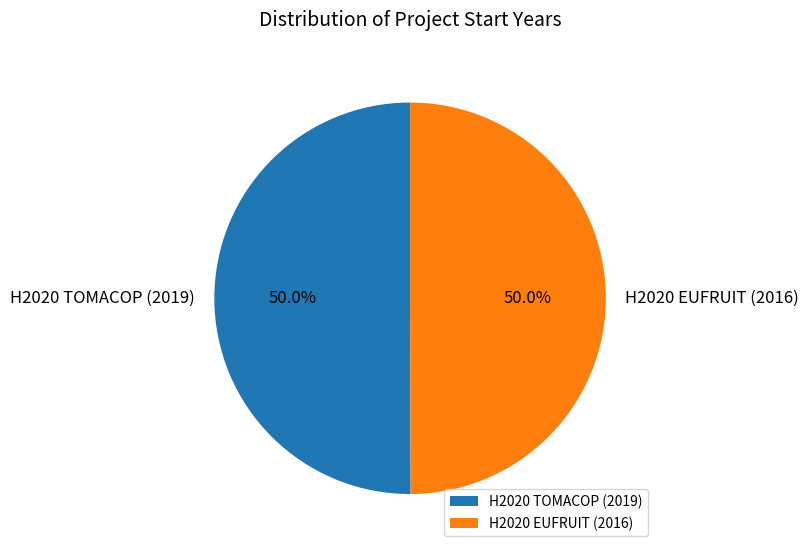

The H2020 EUFRUIT (2016) slice represents 50% of the pie. True or false?

True